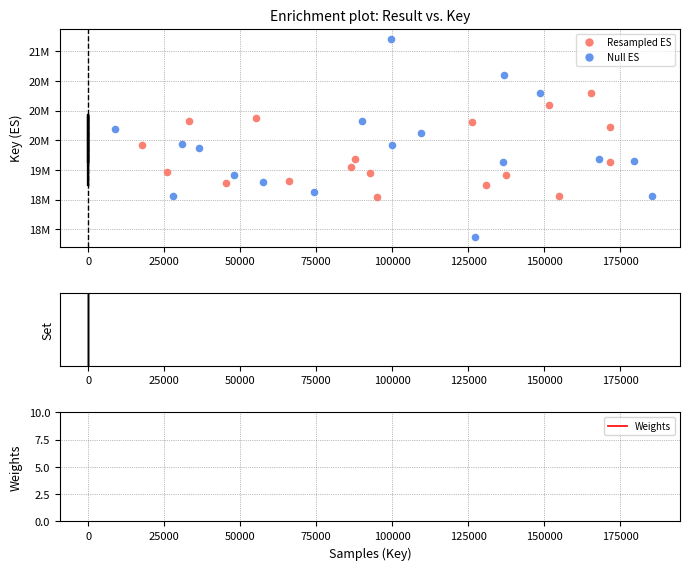

Approximately how many times larger is the value at 3 compared to 1?

1.0